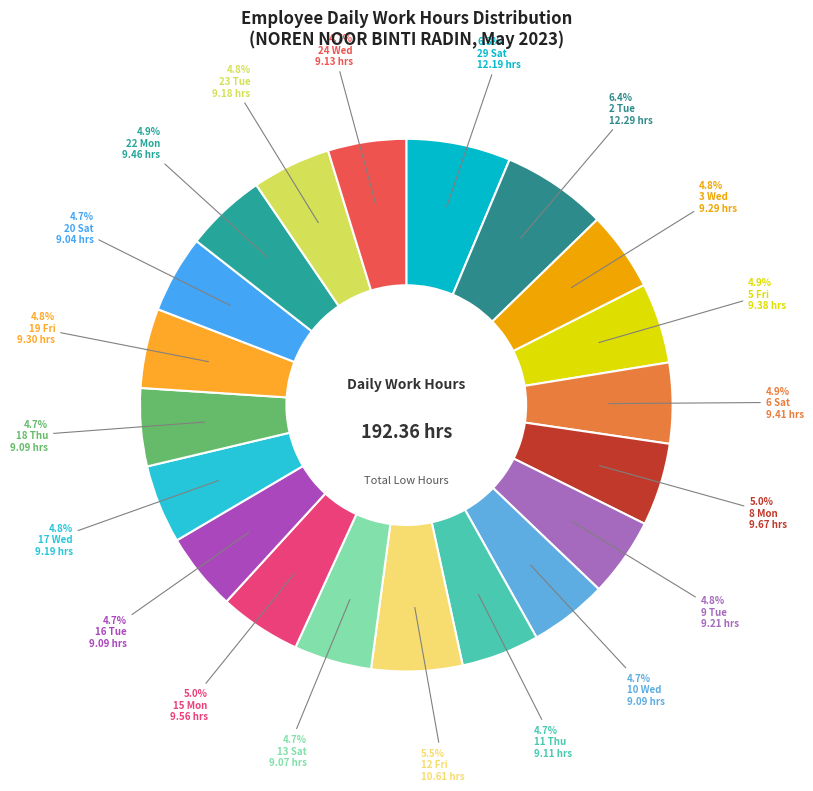

Between 18 Thu and 11 Thu, which is larger?

11 Thu